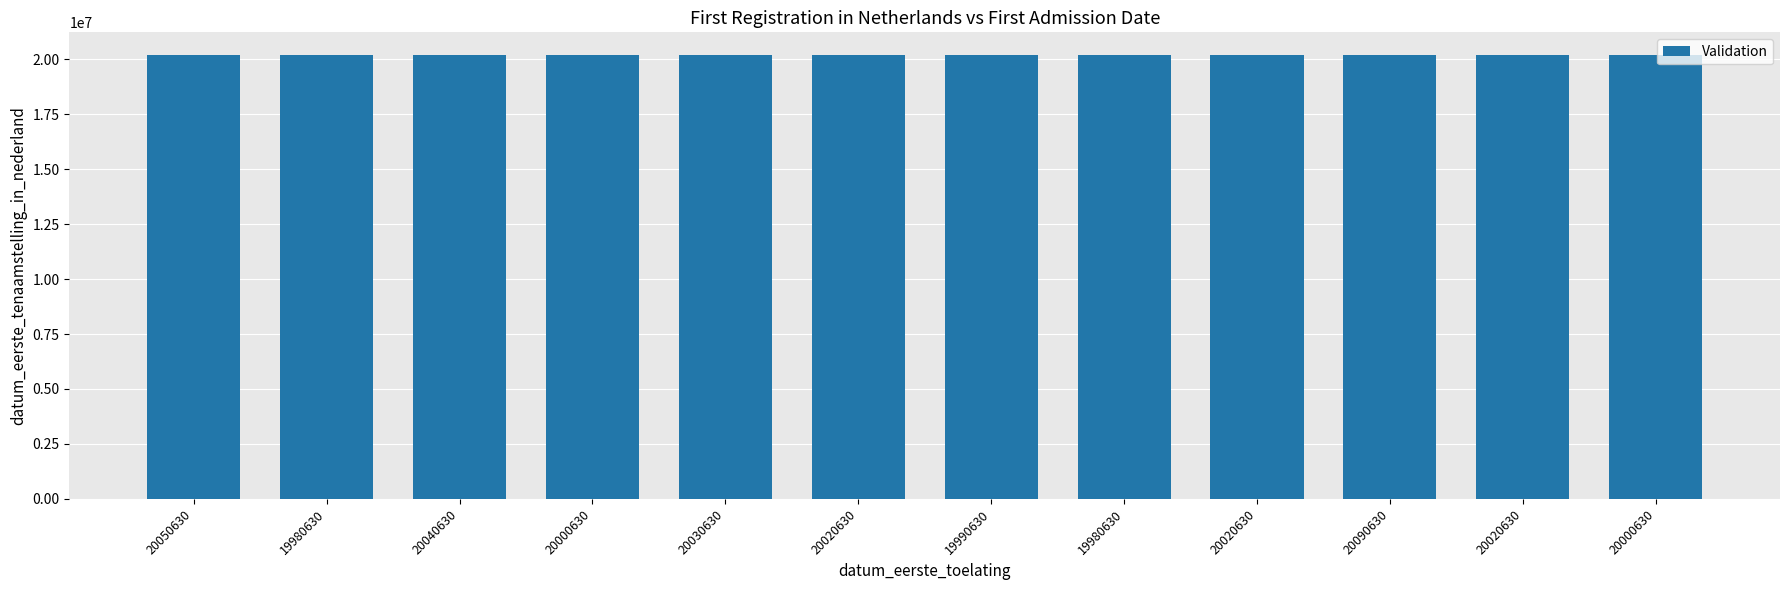

Rank the categories by value from lowest to highest.

19980630, 20040630, 20000630, 20030630, 20020630, 19990630, 20050630, 19980630, 20020630, 20090630, 20020630, 20000630